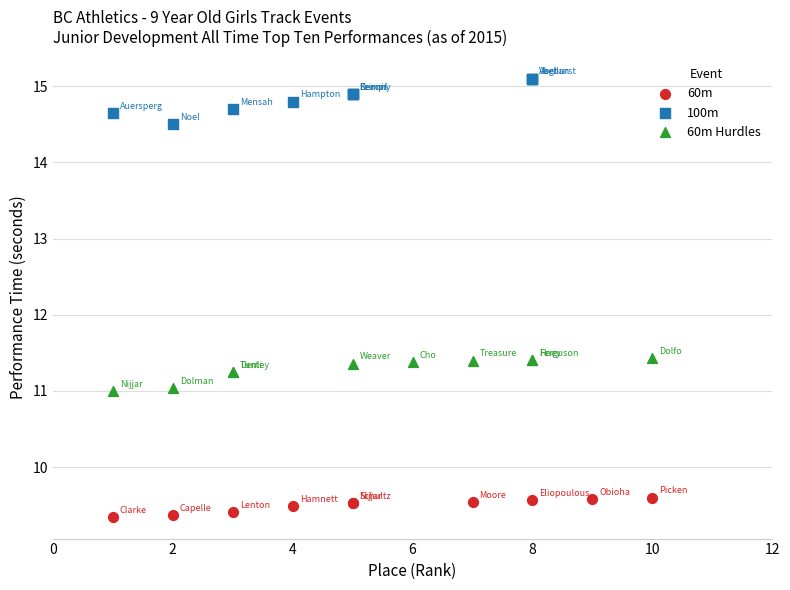

Which series reaches the minimum Y coordinate?

60m